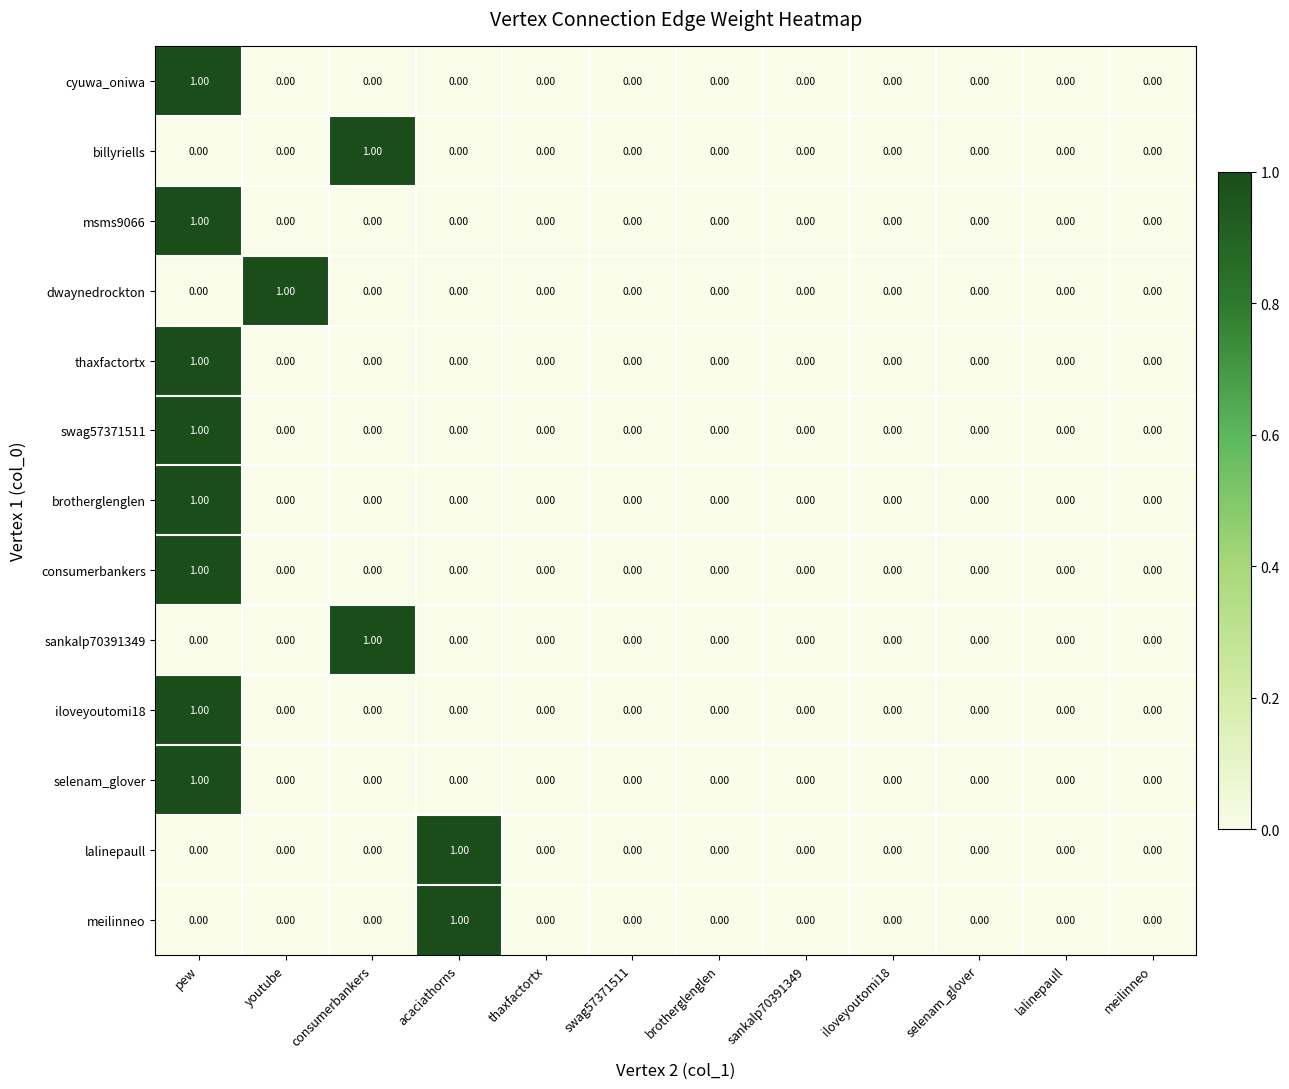

At which category is the sum across all series the highest?

pew